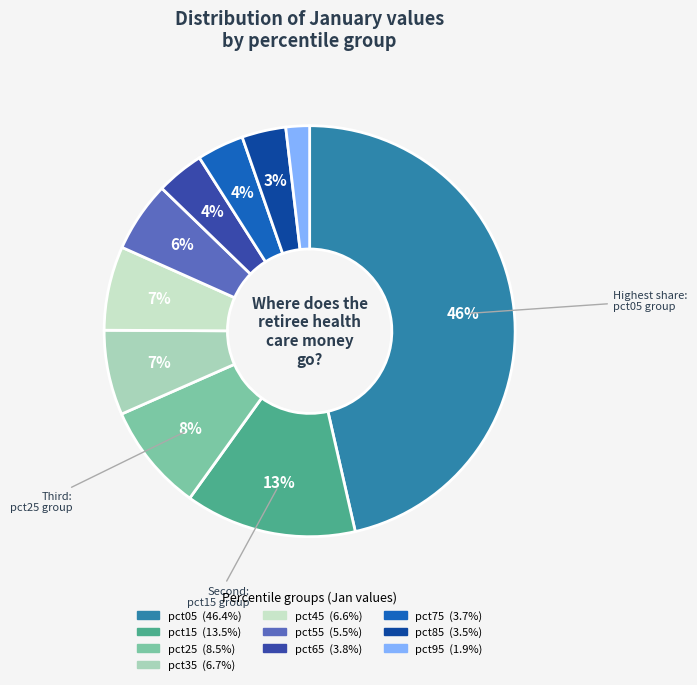

Which slice is the largest?

pct05